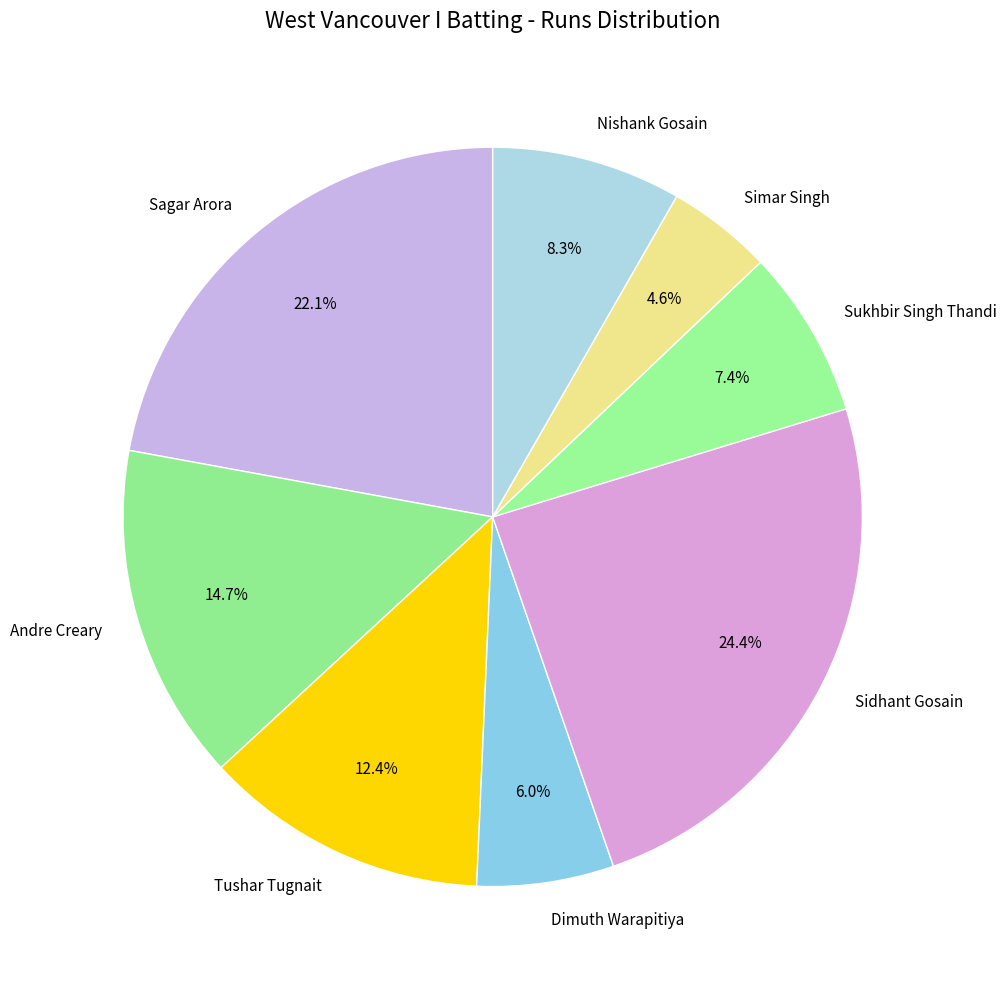

Approximately how many times larger is the value at Tushar Tugnait compared to Andre Creary?

0.8